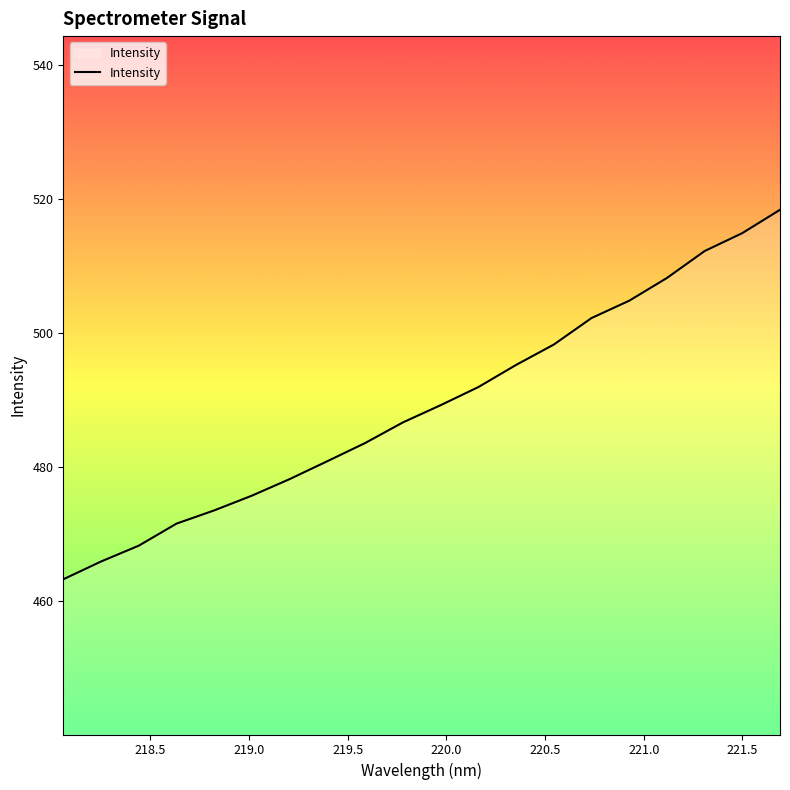

What is the difference between the maximum and minimum values?

55.1